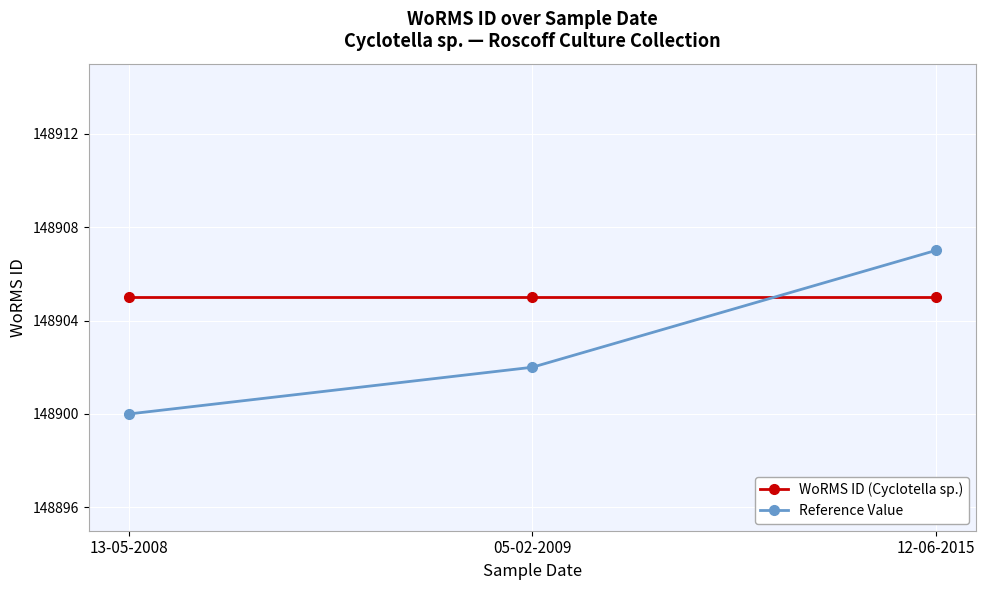

At which label is Reference Value closest to 148903?

05-02-2009